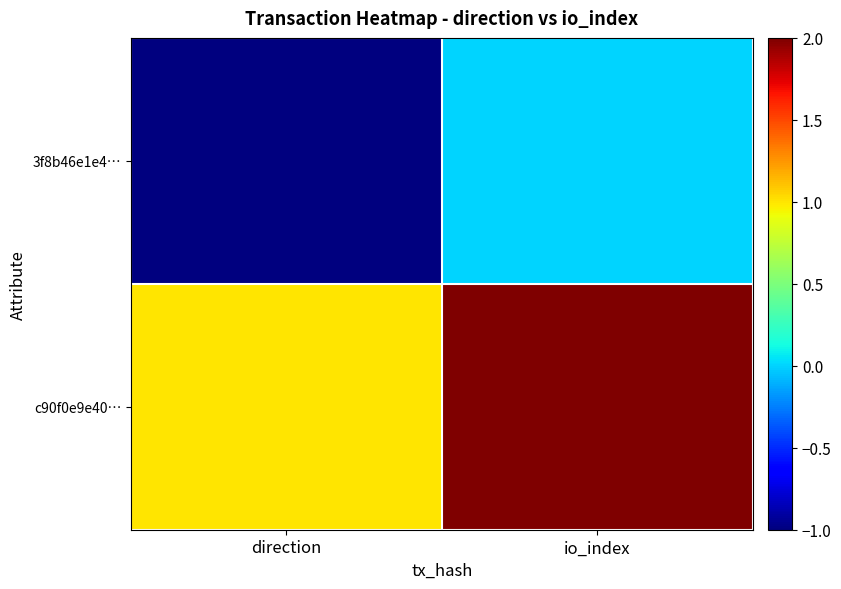

List the series in order of their peak value, lowest first.

3f8b46e1e4…, c90f0e9e40…